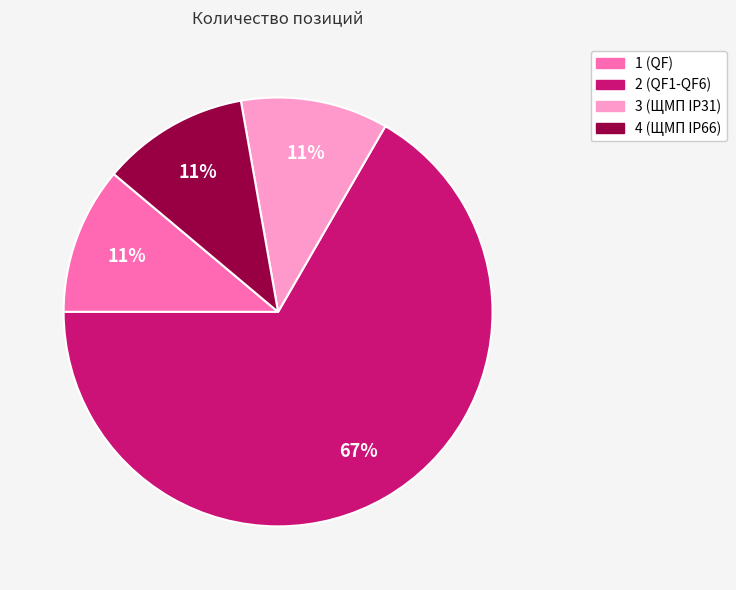

Combined, do 2 (QF1-QF6) and 4 (ЩМП IP66) account for over 50%?

Yes